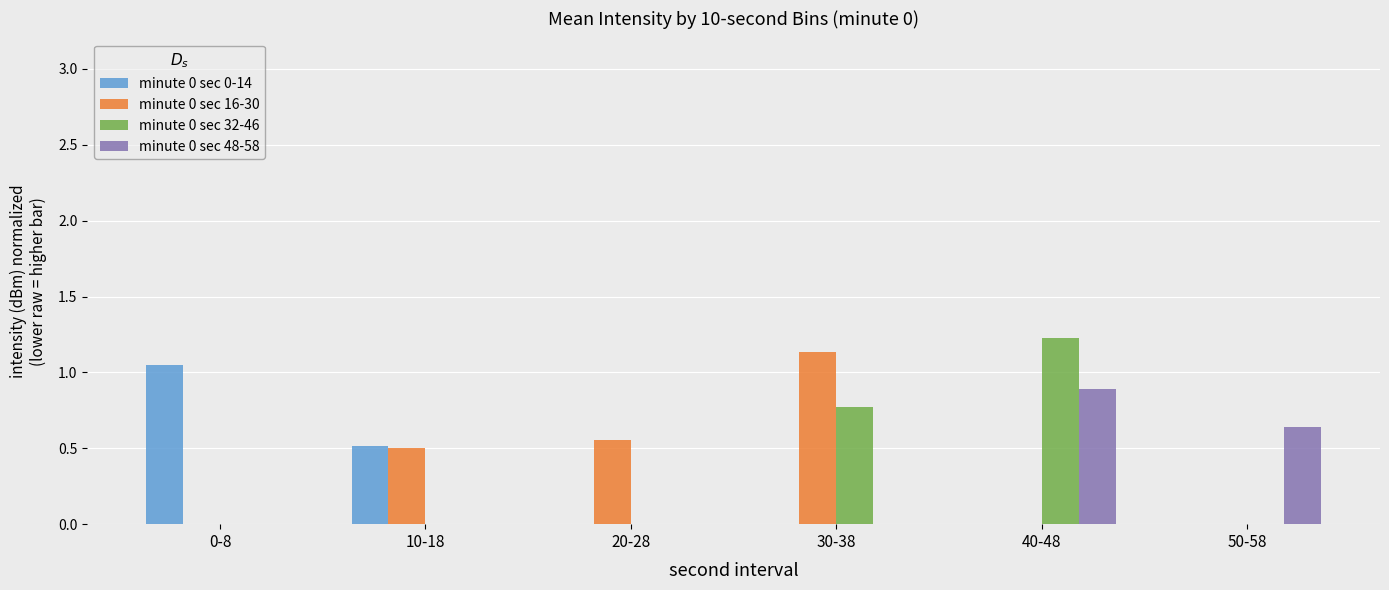

Reading right to left, what are all the values shown in this chart?

minute 0 sec 0-14: 50-58=-9.0	40-48=-9.0	30-38=-9.0	20-28=-9.0	10-18=0.5	0-8=1.0
minute 0 sec 16-30: 50-58=-9.0	40-48=-9.0	30-38=1.1	20-28=0.6	10-18=0.5	0-8=-9.0
minute 0 sec 32-46: 50-58=-9.0	40-48=1.2	30-38=0.8	20-28=-9.0	10-18=-9.0	0-8=-9.0
minute 0 sec 48-58: 50-58=0.6	40-48=0.9	30-38=-9.0	20-28=-9.0	10-18=-9.0	0-8=-9.0